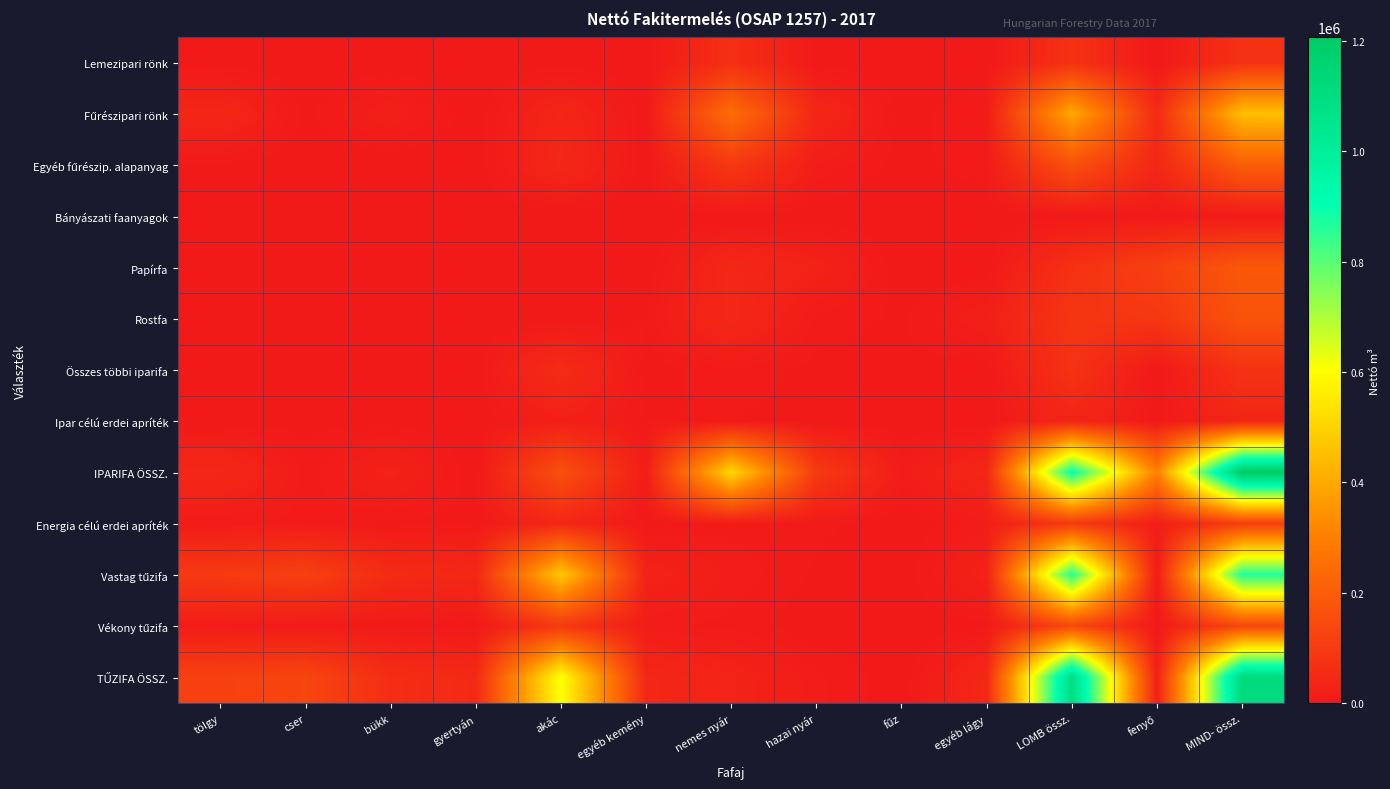

At how many categories does at least one series exceed 310048?

4